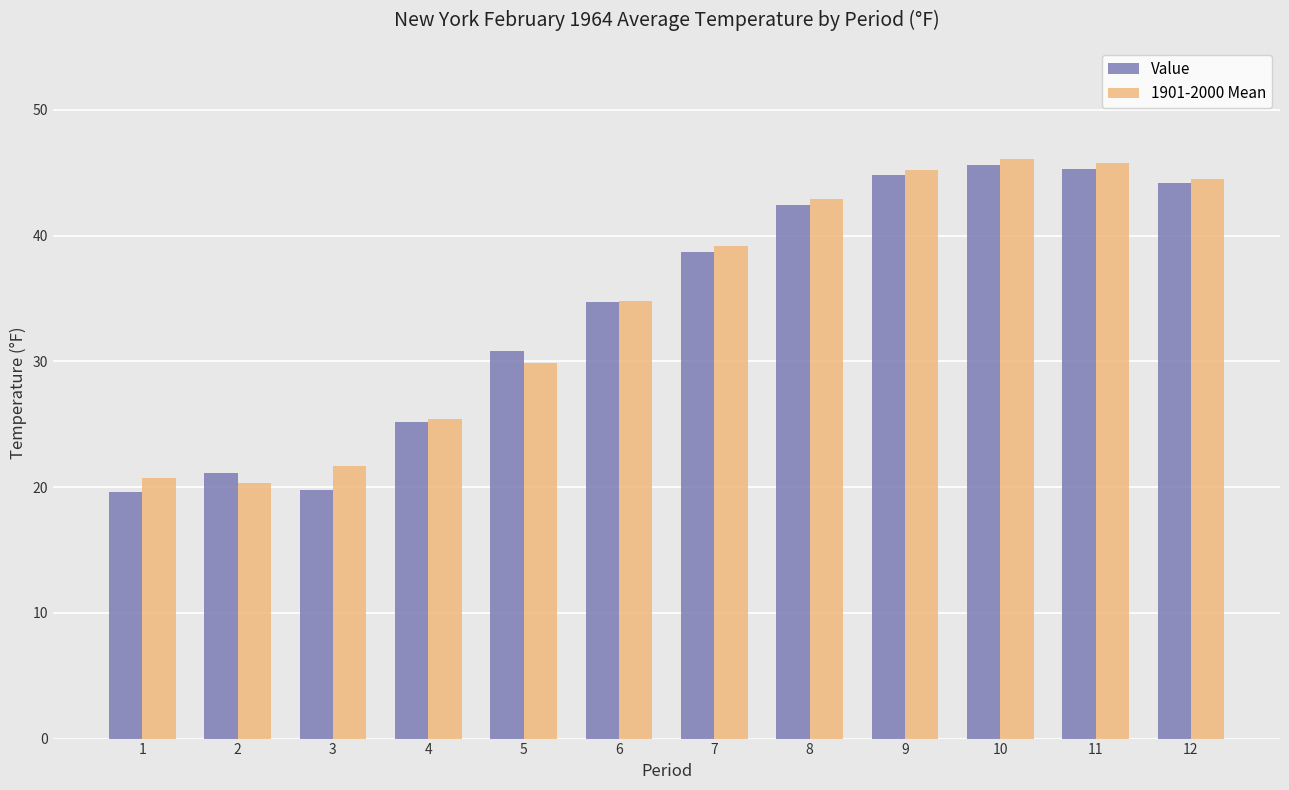

Between 6 and 9, which series saw the biggest shift?

1901-2000 Mean